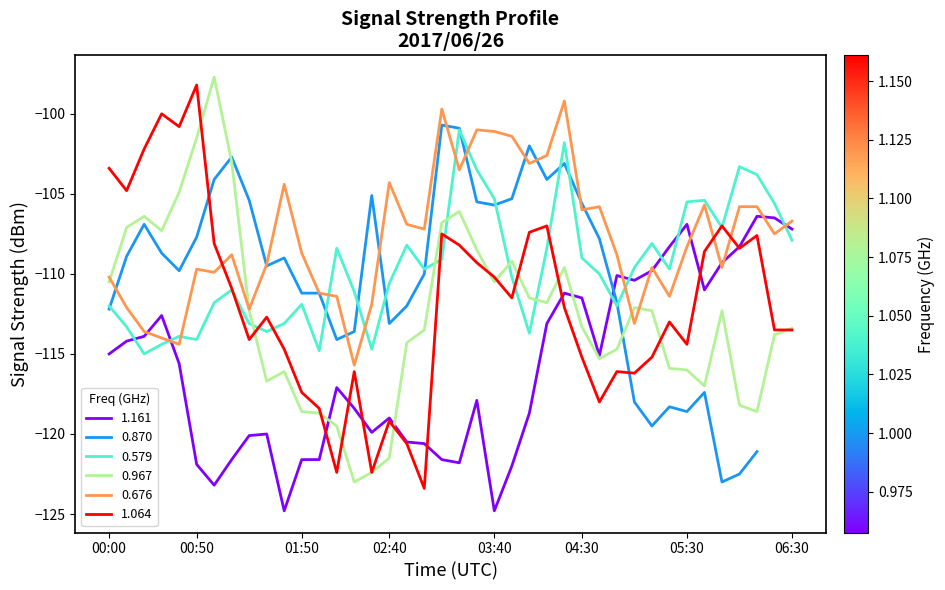

What is the total value across all series at 37?

-542.2